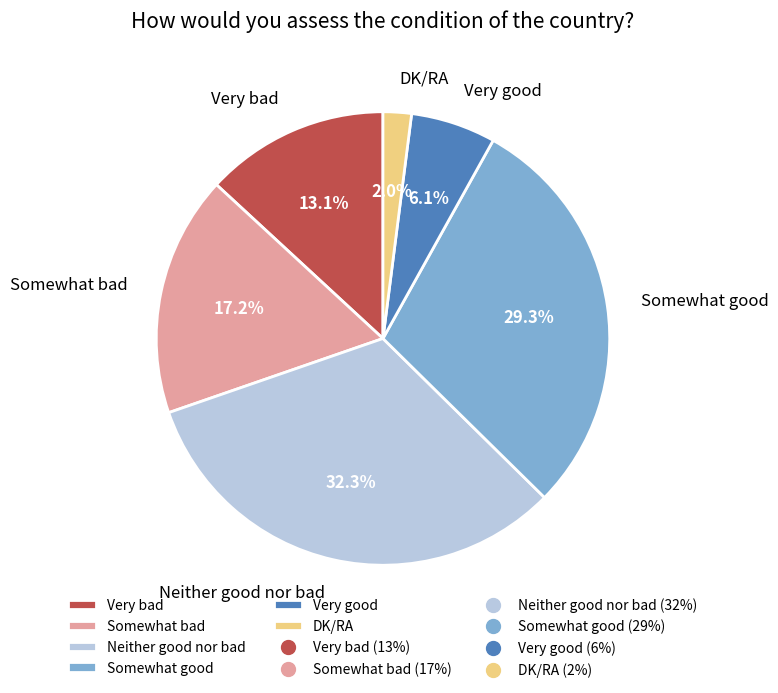

Does Very good represent more than half of the total?

No